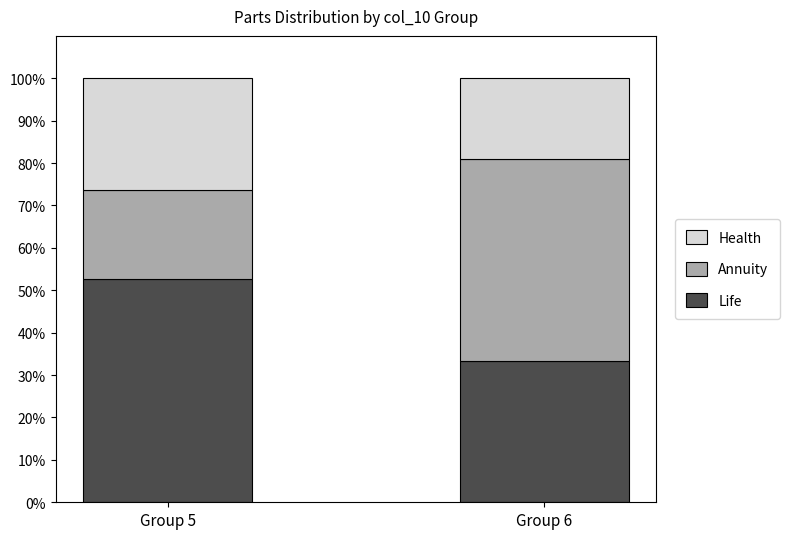

What is the total value across all series at Group 6?

100.0